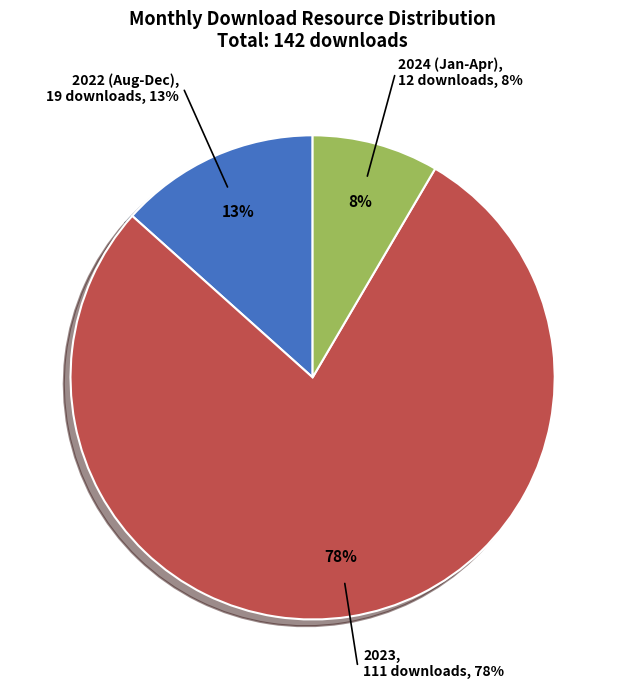

Between 2024-03 and 2023-04, which is larger?

2023-04